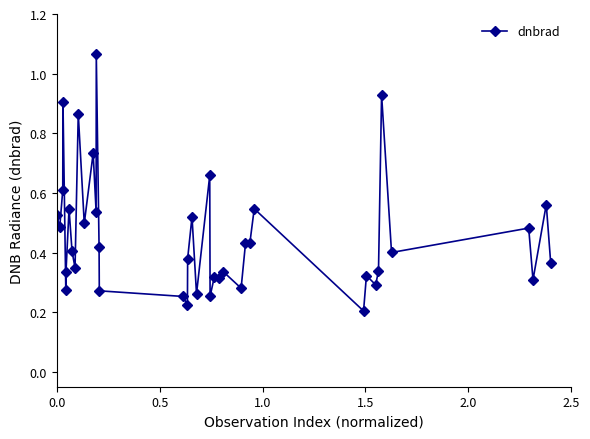

True or false: there are more than 2 points higher than both neighbors.

True